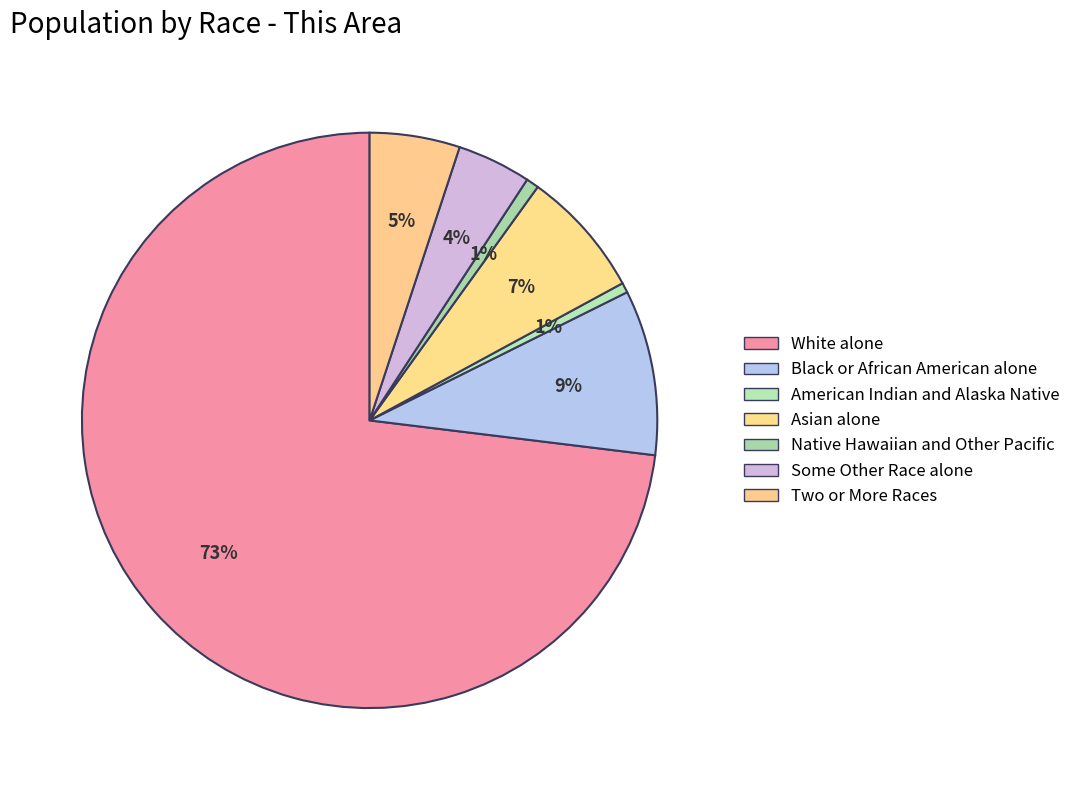

How much of the chart is everything except Two or More Races?

94.9%